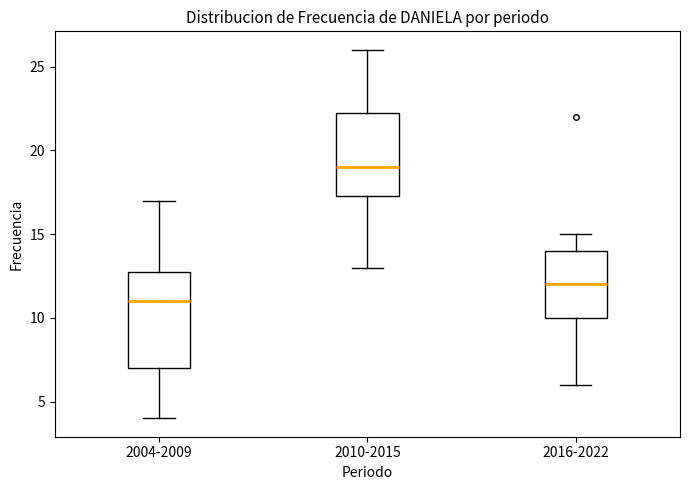

Reading left to right, read every box against the y-axis: the position of its median line, the range the box covers, and the ends of its whiskers. The values are not printed on the chart, so give them approximately, as read against the axis.

2004-2009: median 11.0, box 7.0 to 13.0, whiskers 4.0 to 17.0
2010-2015: median 19.0, box 17.5 to 22.5, whiskers 13.0 to 26.0
2016-2022: median 12.0, box 10.0 to 14.0, whiskers 6.0 to 15.0